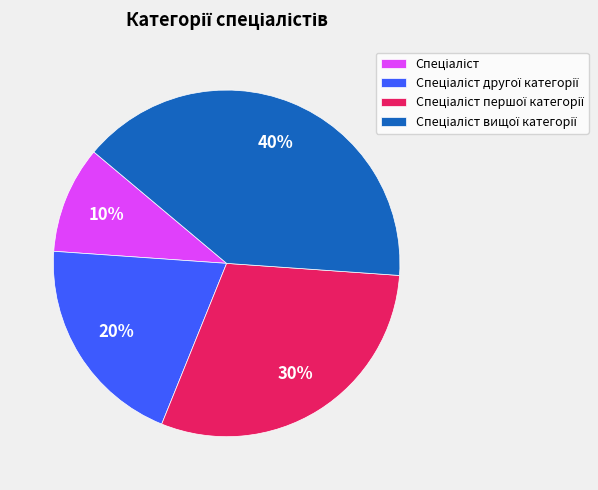

Is there a majority slice in this chart?

No